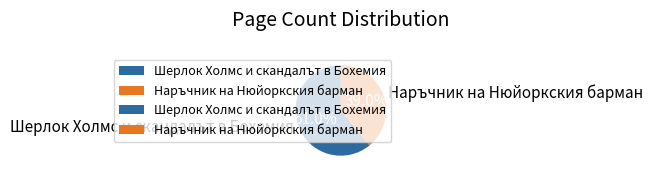

What percentage do Наръчник на Нюйоркския барман and Шерлок Холмс и скандалът в Бохемия together represent?

100.0%